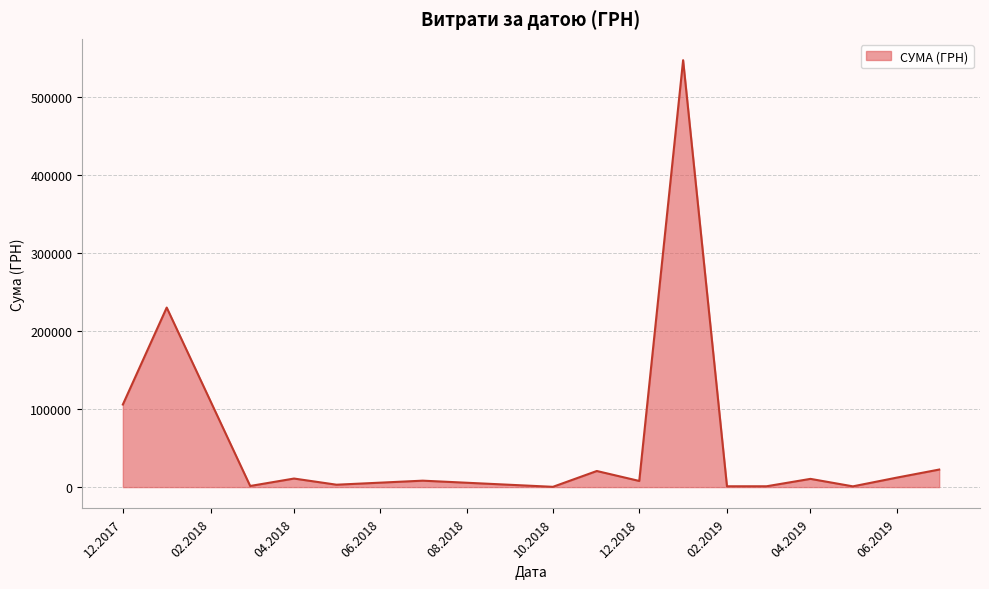

Does the chart display data point markers on the line(s)?

No